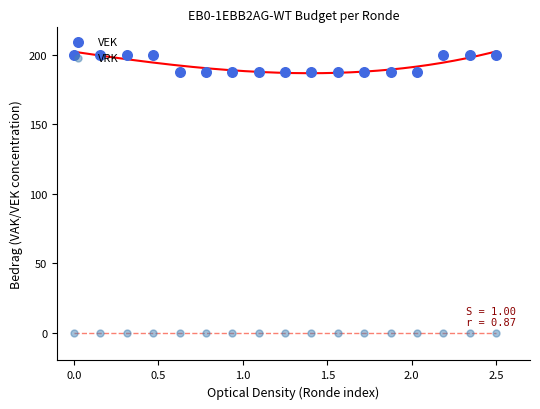

Which series has the widest spread of Y values?

VEK